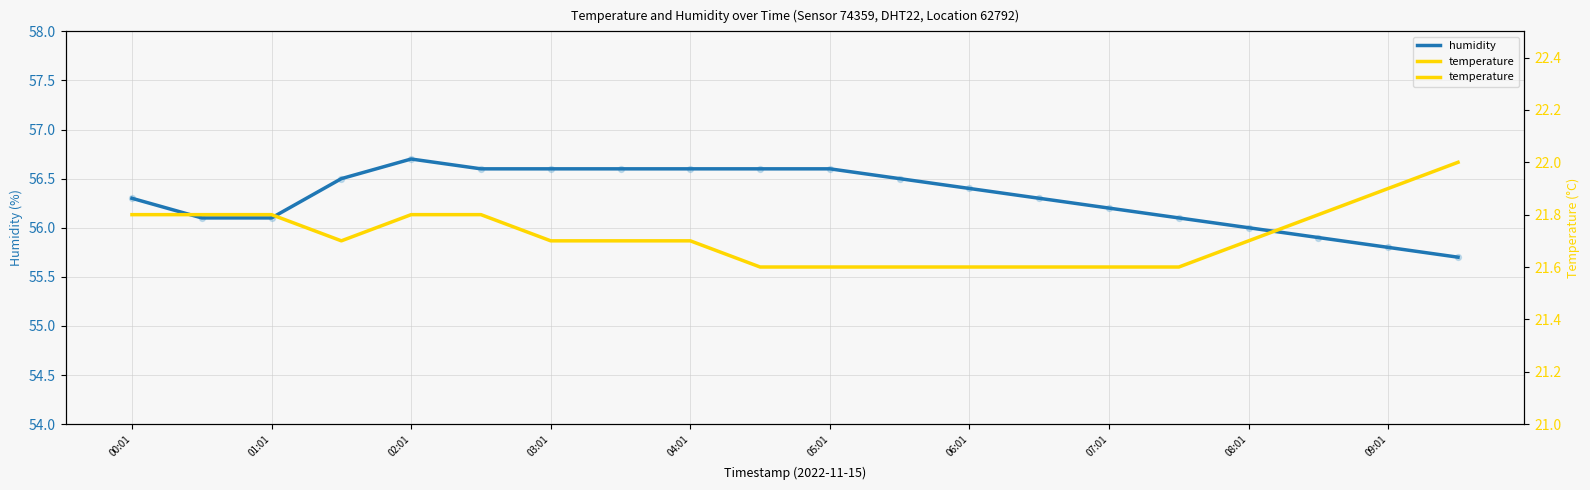

What is the total value across all series at 17?

77.7